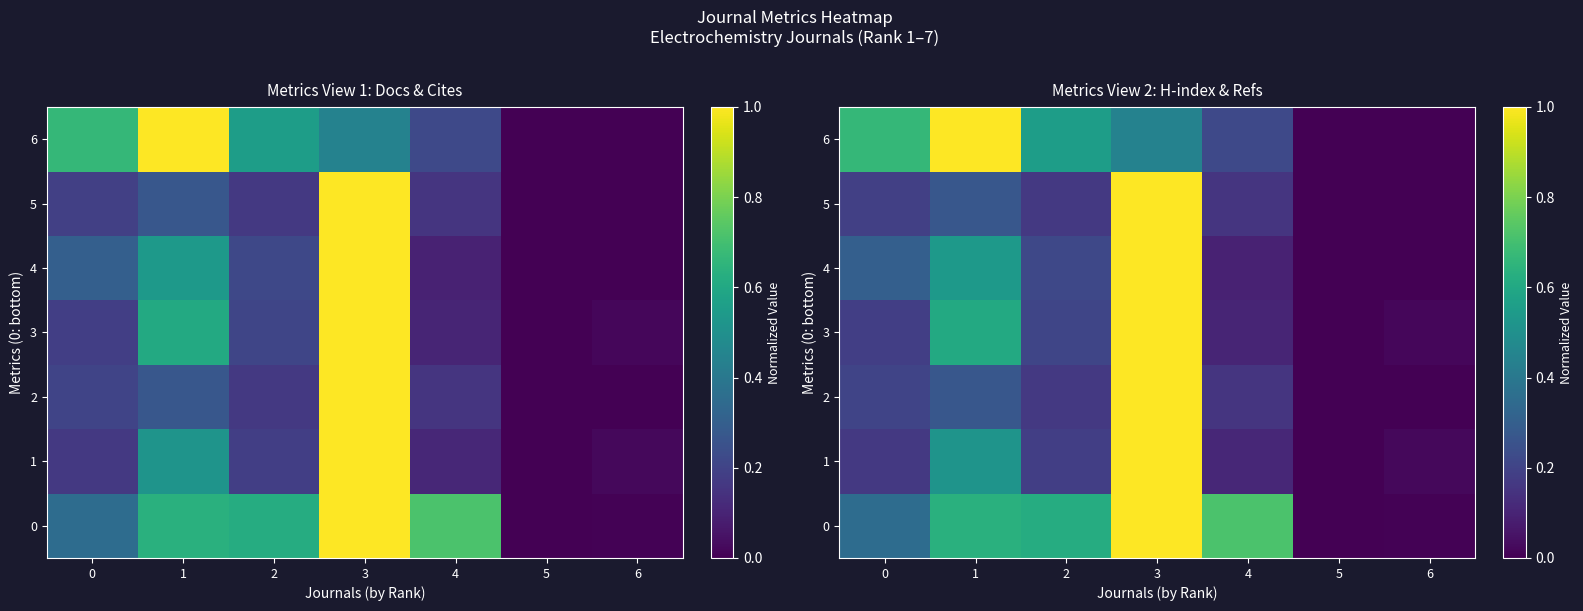

Where is 3 nearest to the value 0?

5